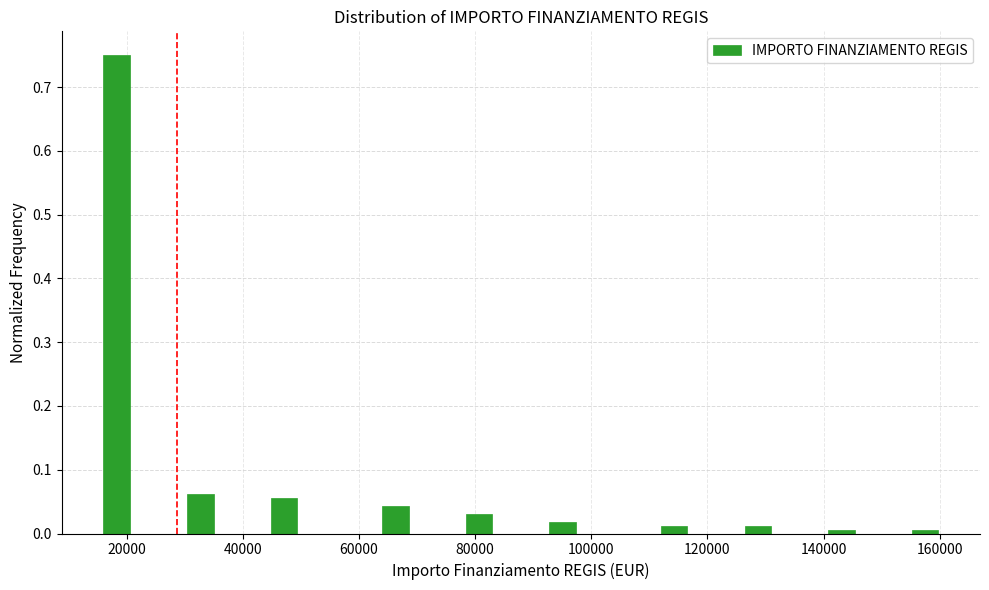

Read against the x-axis, roughly where is the centre of the tallest bar?

18000